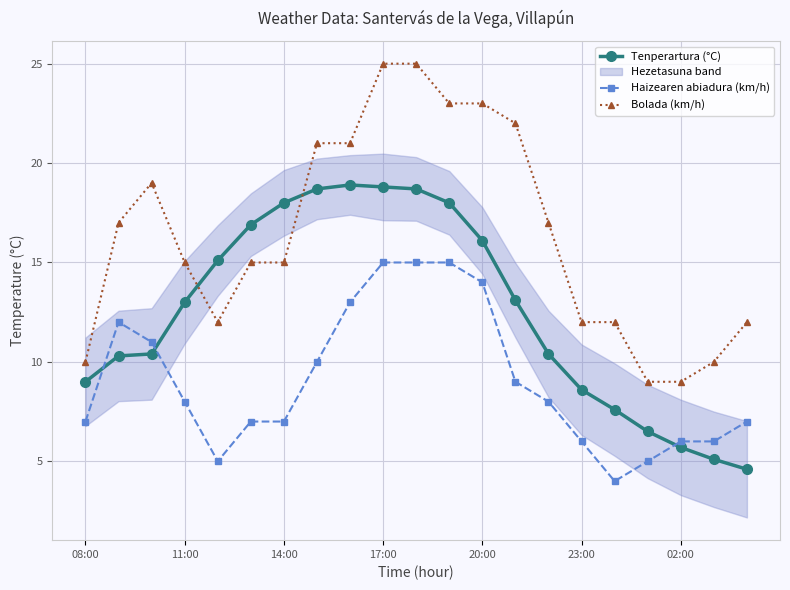

Read the Tenperartura (°C) value at 02:00.

5.7